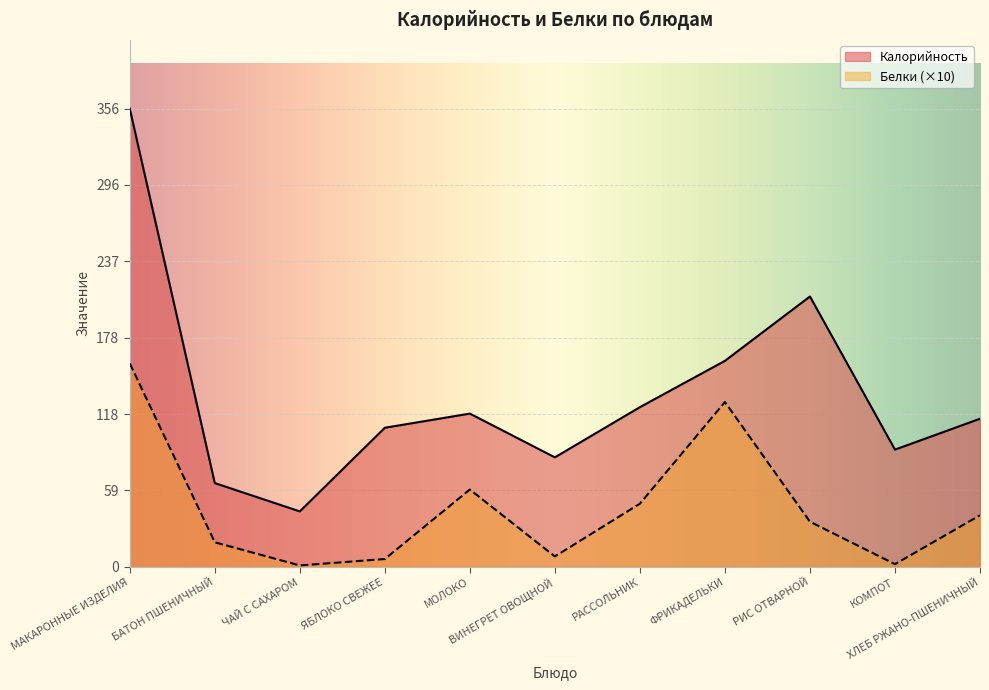

At which label does Белки reach its peak?

МАКАРОННЫЕ ИЗДЕЛИЯ